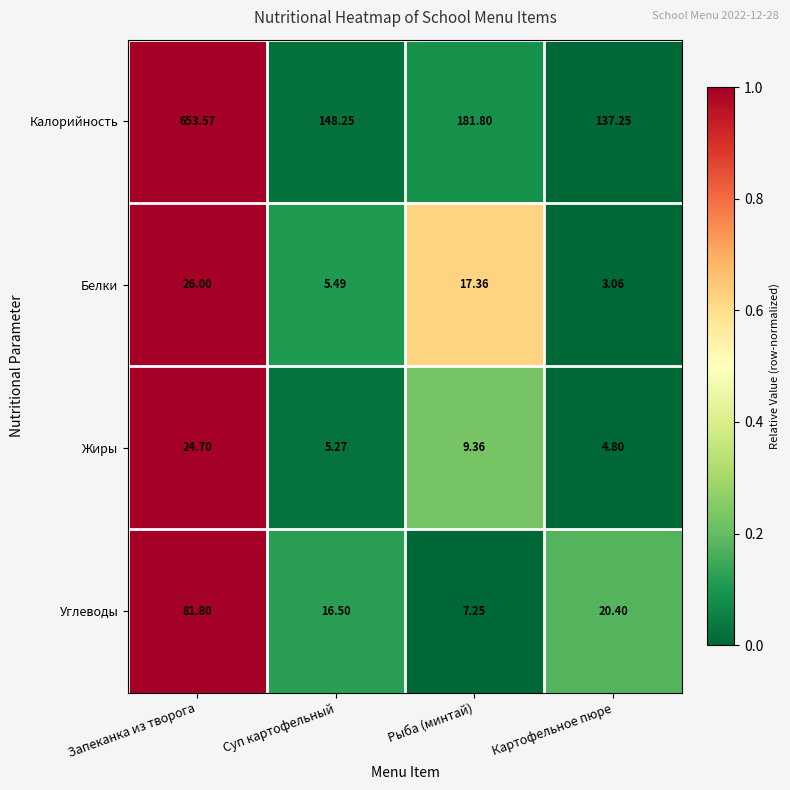

Which category has the lowest value in the Углеводы series?

Рыба (минтай)